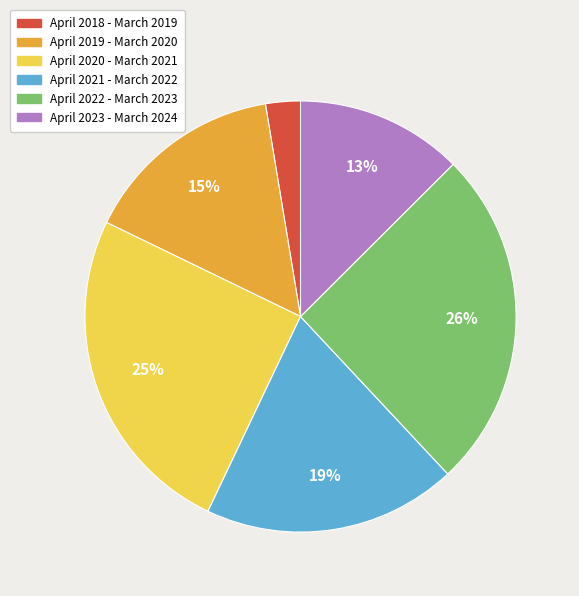

To the nearest percent, what is the difference between the largest and smallest slice percentages?

23%